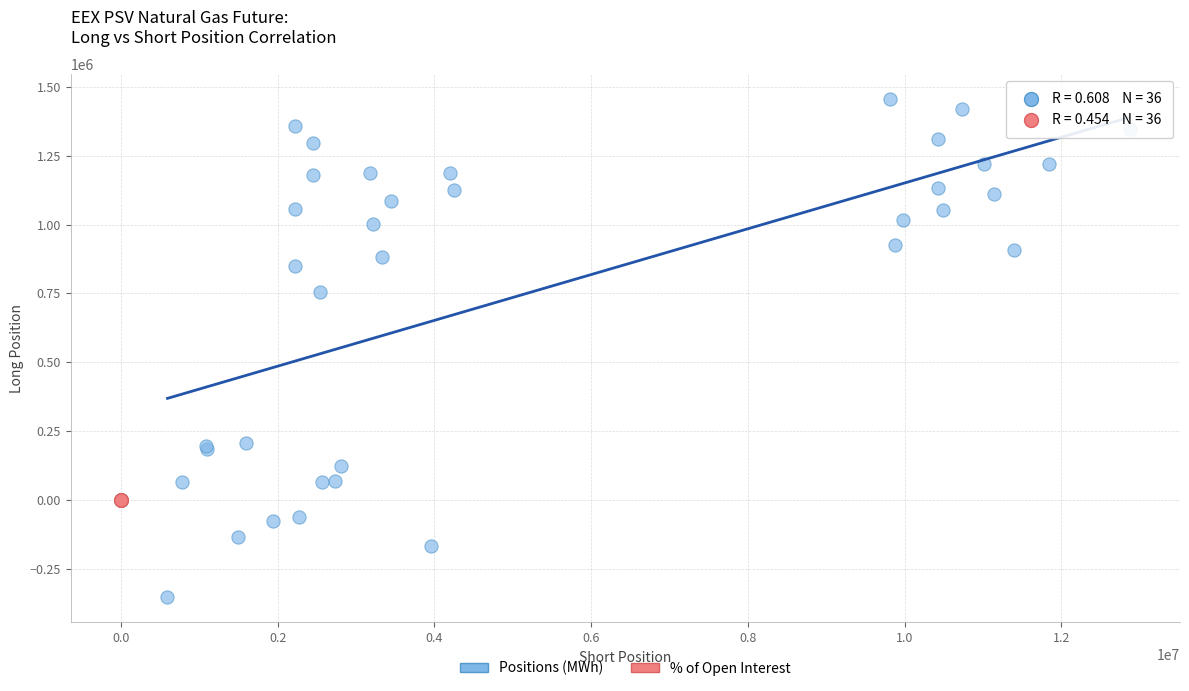

Which series contains the lowest Y value?

Positions (MWh)